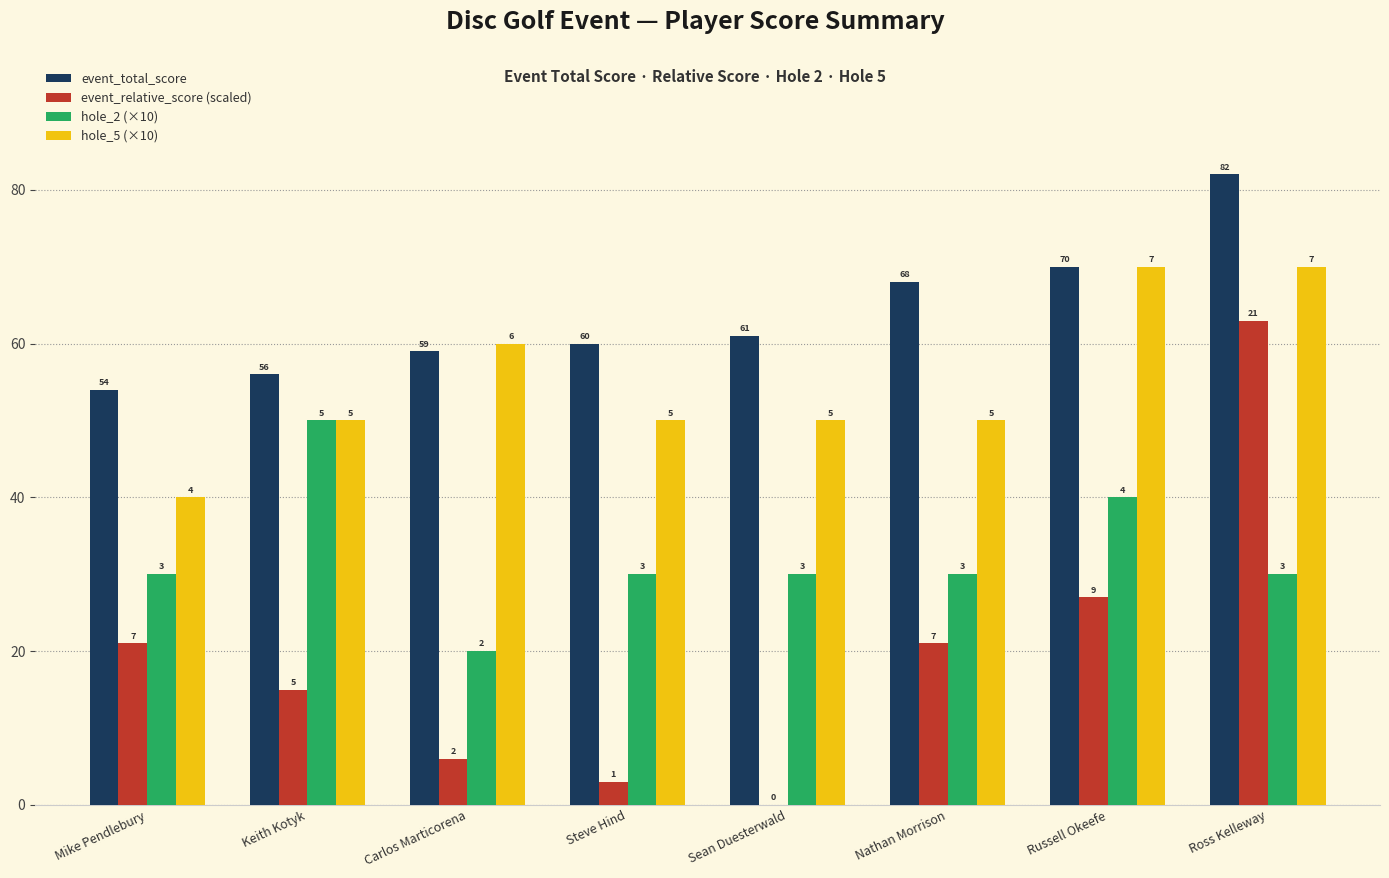

What value does the event_total_score series have at Russell Okeefe?

70